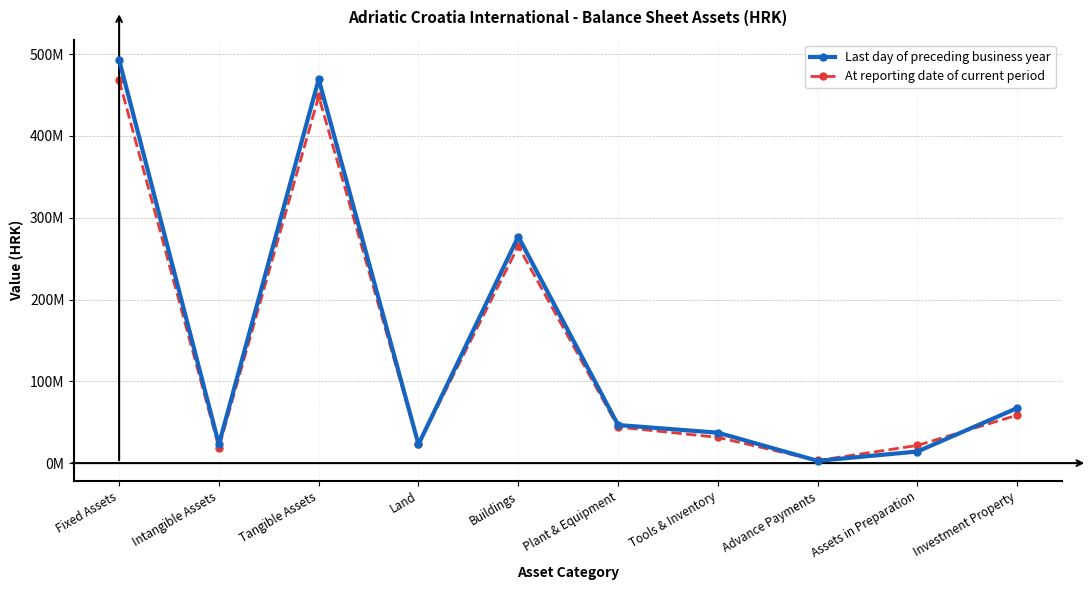

How many data points in Last day of preceding business year are above 46555621?

4